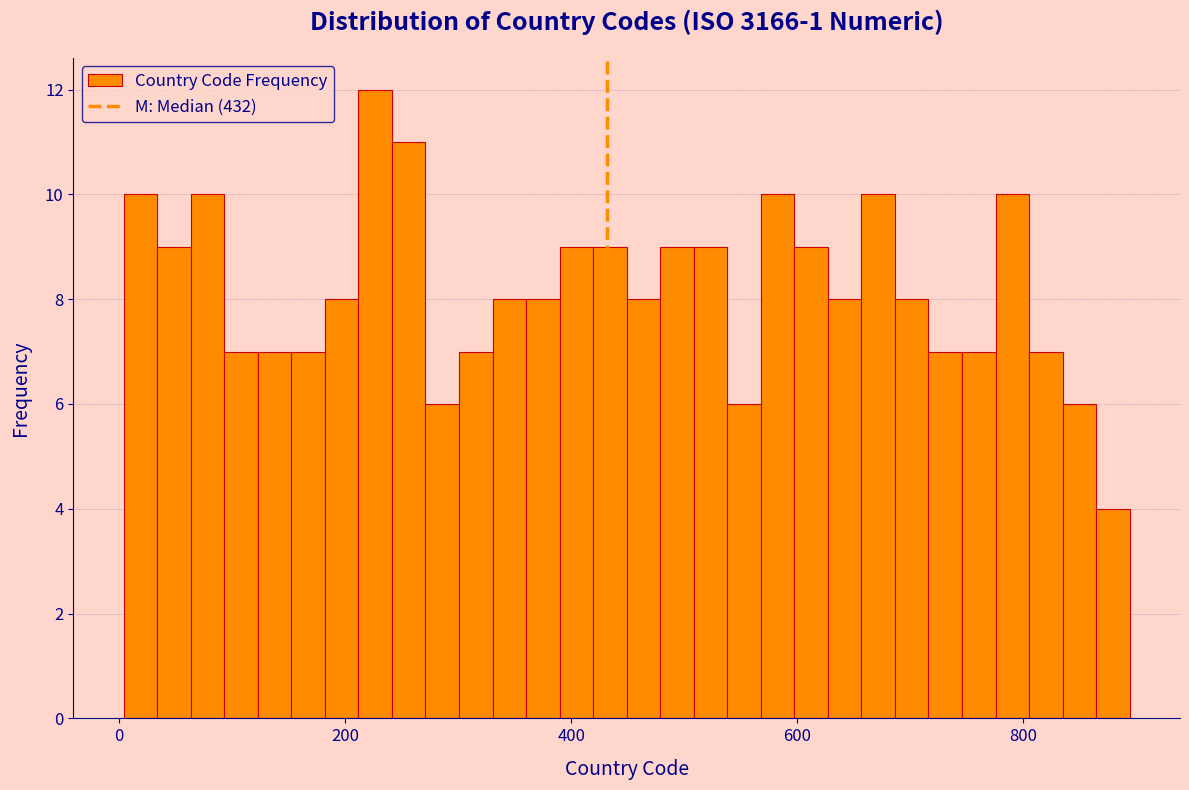

Around what value on the x-axis is the tallest bar? Give the approximate position of its centre, as read against the axis.

220